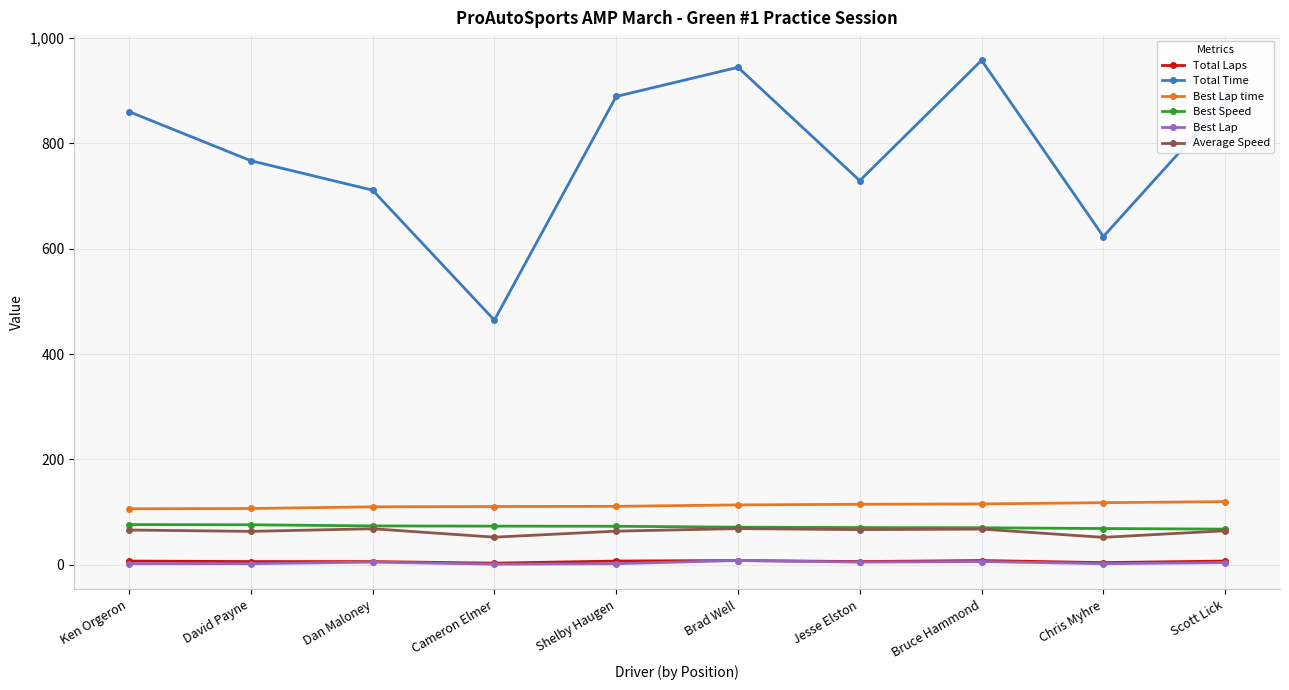

What is the difference between the maximum and minimum values in the Average Speed series?

16.6